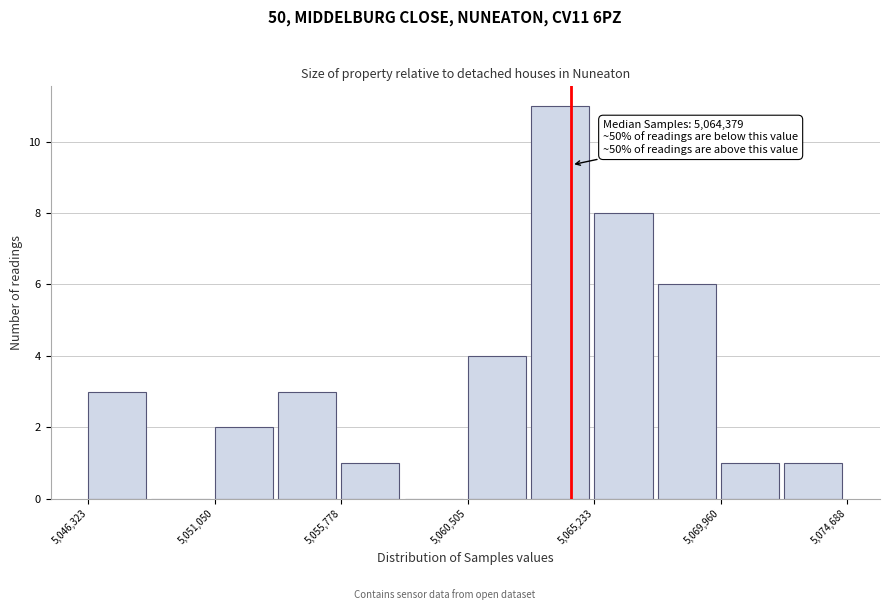

Over which range of the x-axis is the bar tallest?

5063000 to 5065000